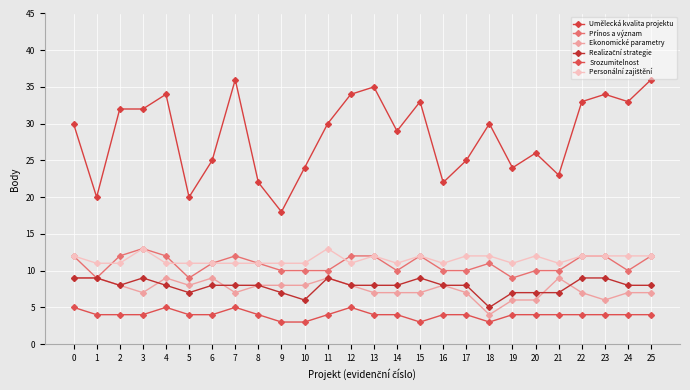

At 25, list the series in order from largest to smallest.

Umělecká kvalita projektu, Přínos a význam, Personální zajištění, Realizační strategie, Ekonomické parametry, Srozumitelnost